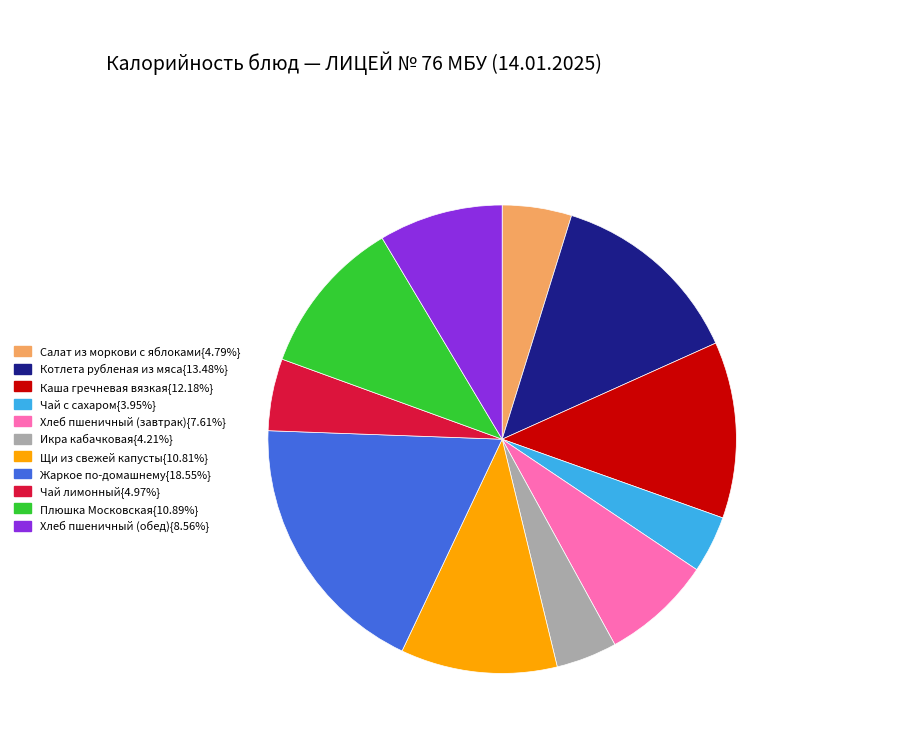

Does any single category account for the majority?

No